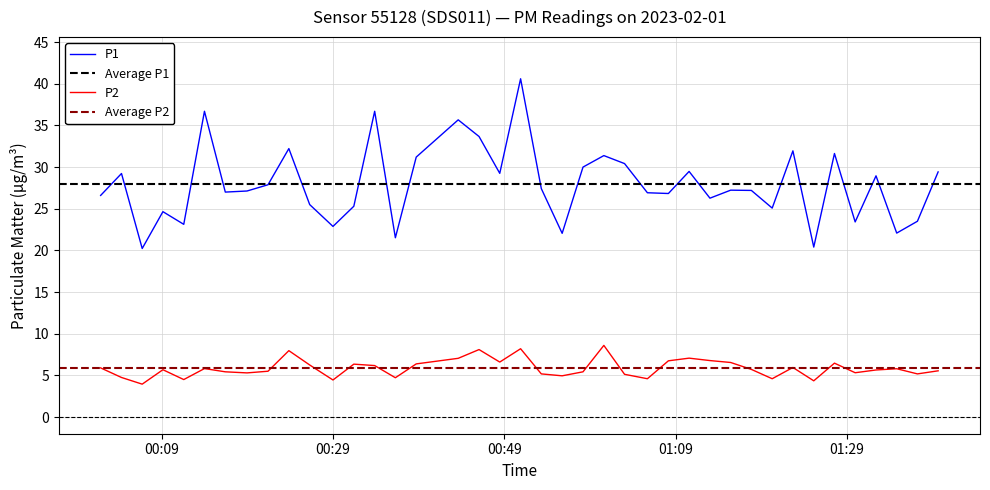

What is the minimum value for P1?

20.2